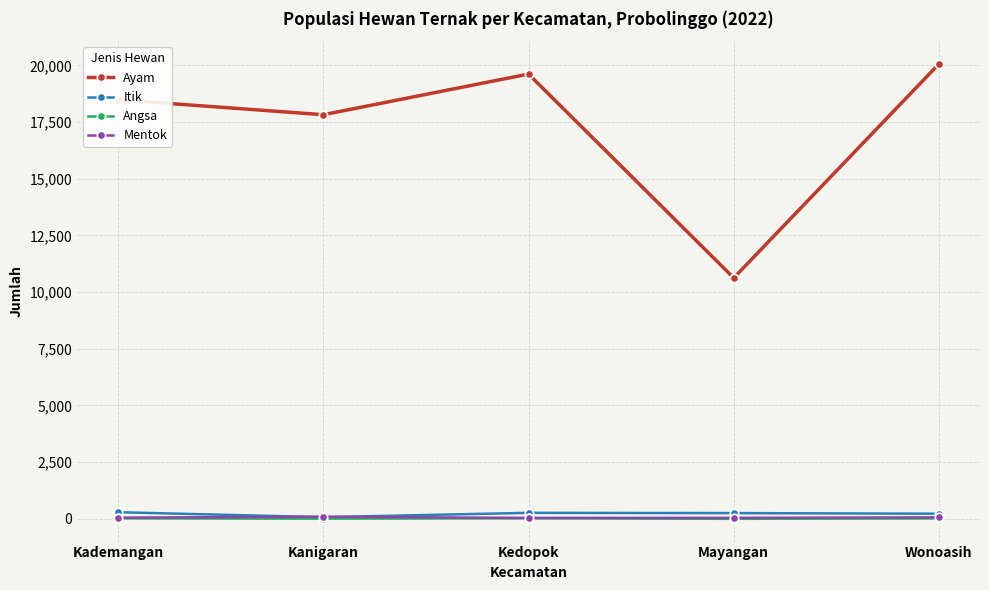

At how many categories does at least one series exceed 4862?

5